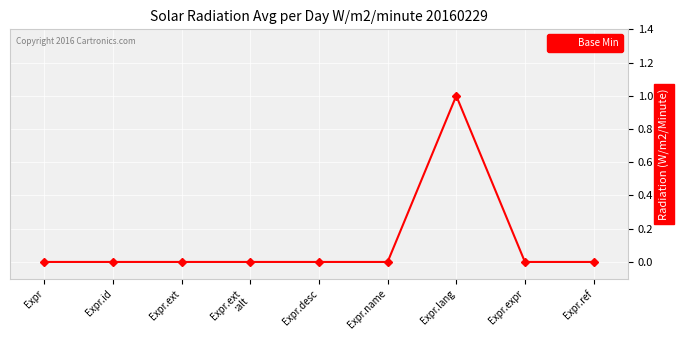

Is it true that the value at Expr.lang is 0?

False